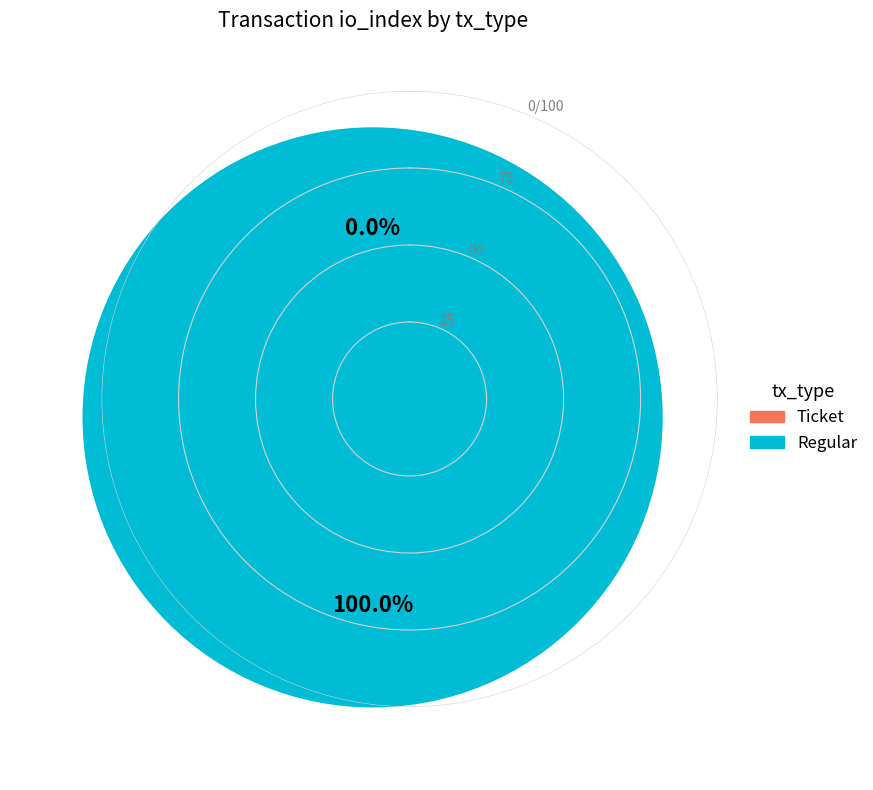

To the nearest percent, what portion does Regular represent?

100%